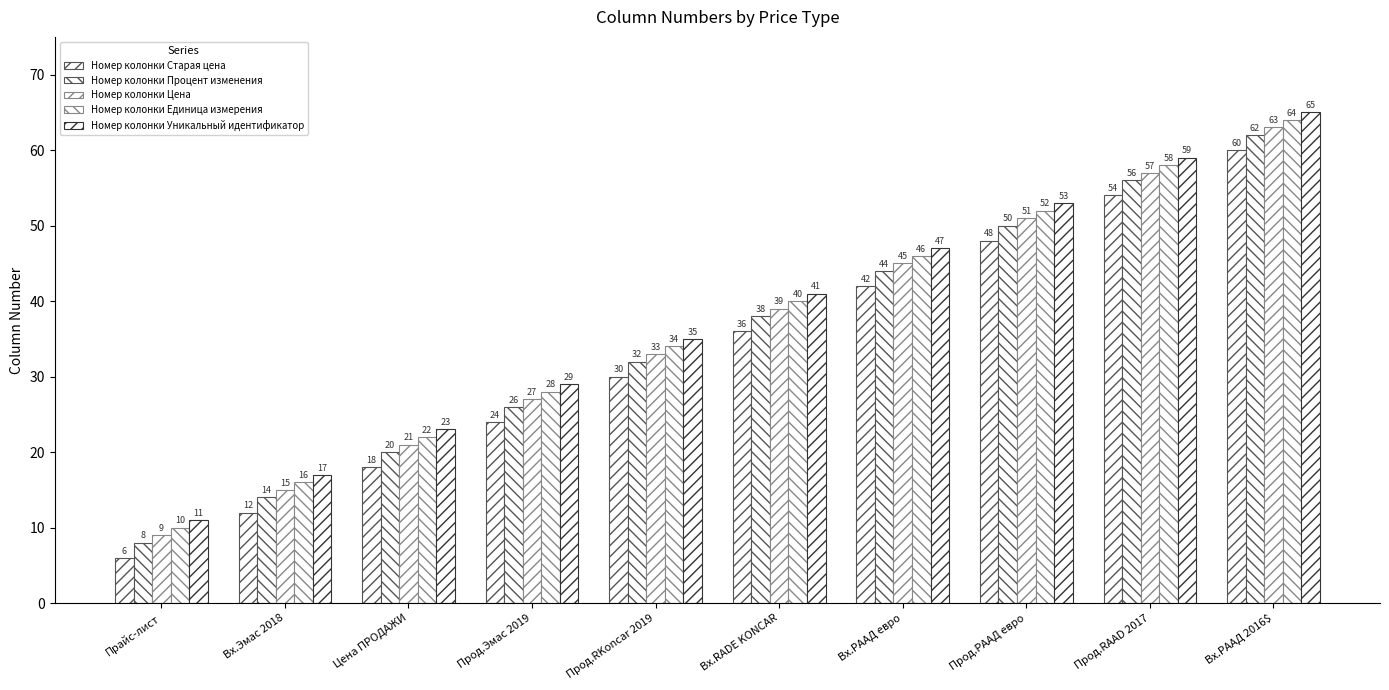

What is the sum of the Номер колонки Уникальный идентификатор values at Цена ПРОДАЖИ and Прод.RAAD 2017?

82